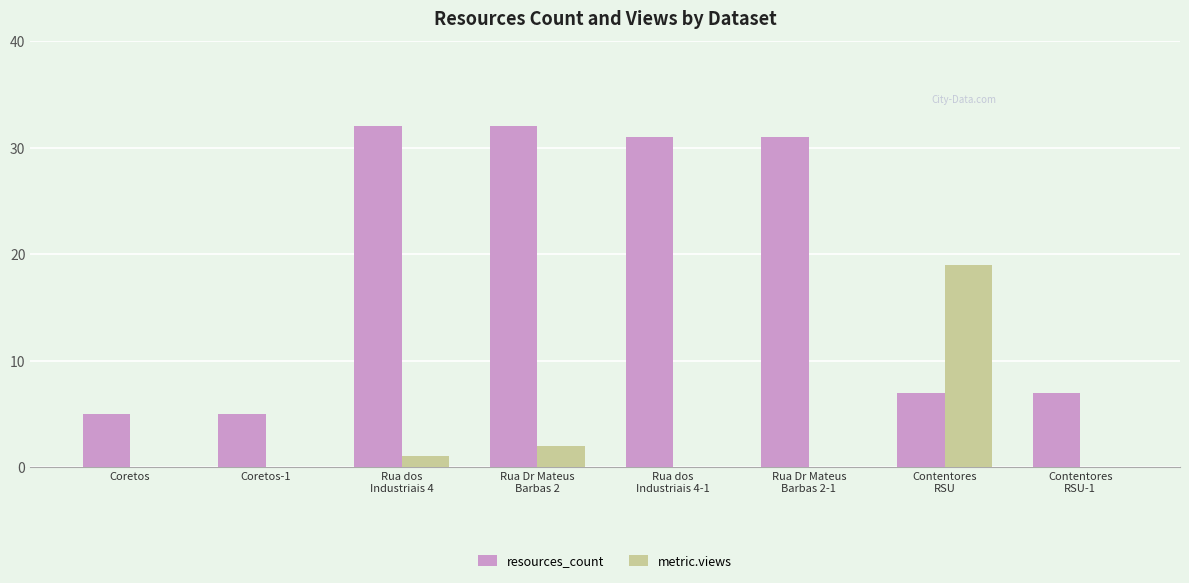

Which series has the largest total across all categories?

resources_count